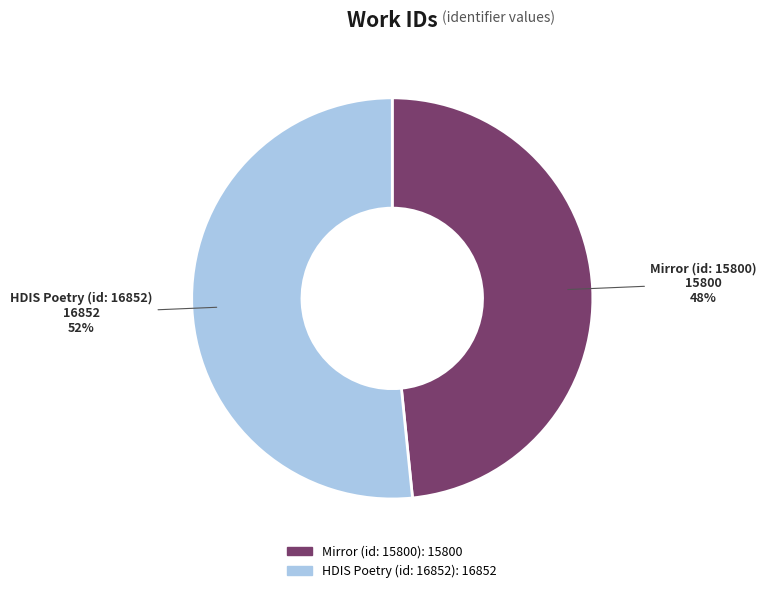

What percentage is the Mirror (id: 15800) slice, to the nearest percent?

48%